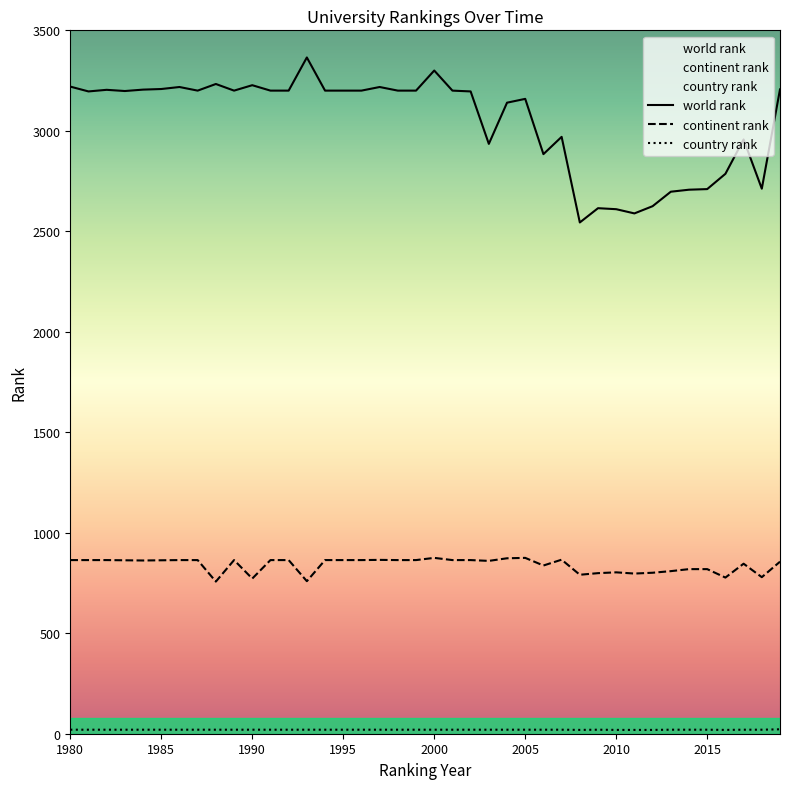

Which series has the largest total across all categories?

world rank